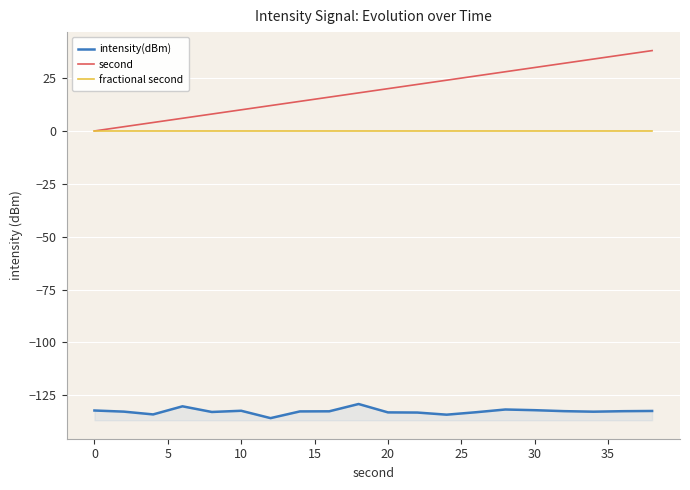

What is the maximum value for intensity(dBm)?

-129.1